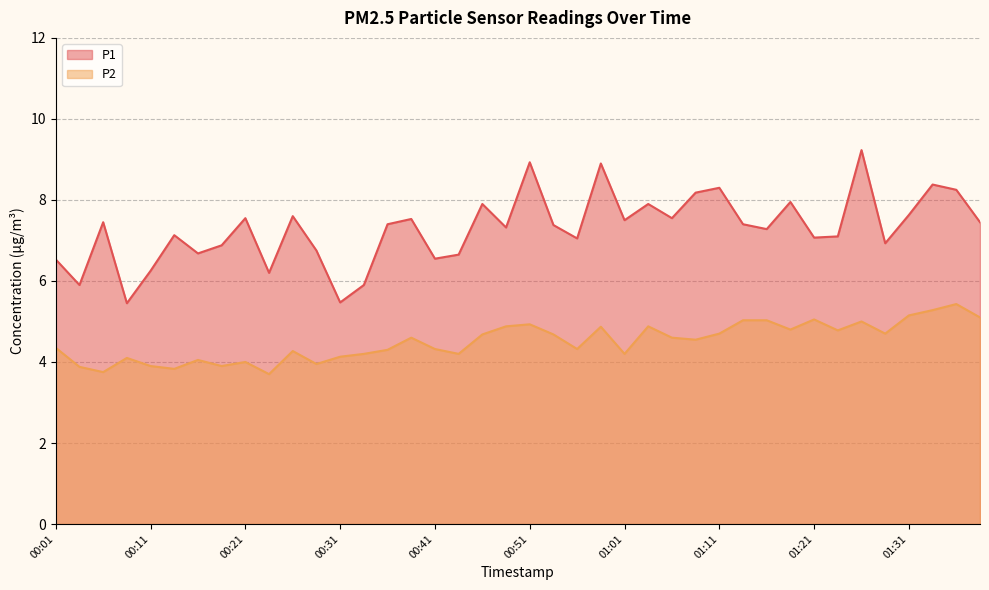

At 00:36, list the series in order from smallest to largest.

P2, P1